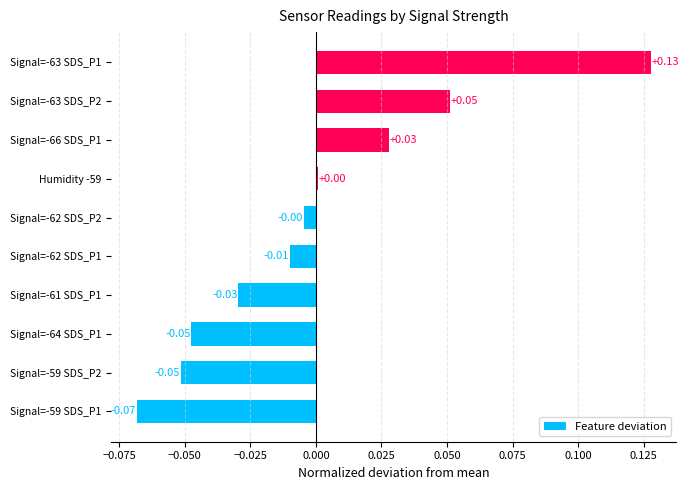

Between Signal=-62 SDS_P1 and Signal=-66 SDS_P1, which is larger?

Signal=-66 SDS_P1